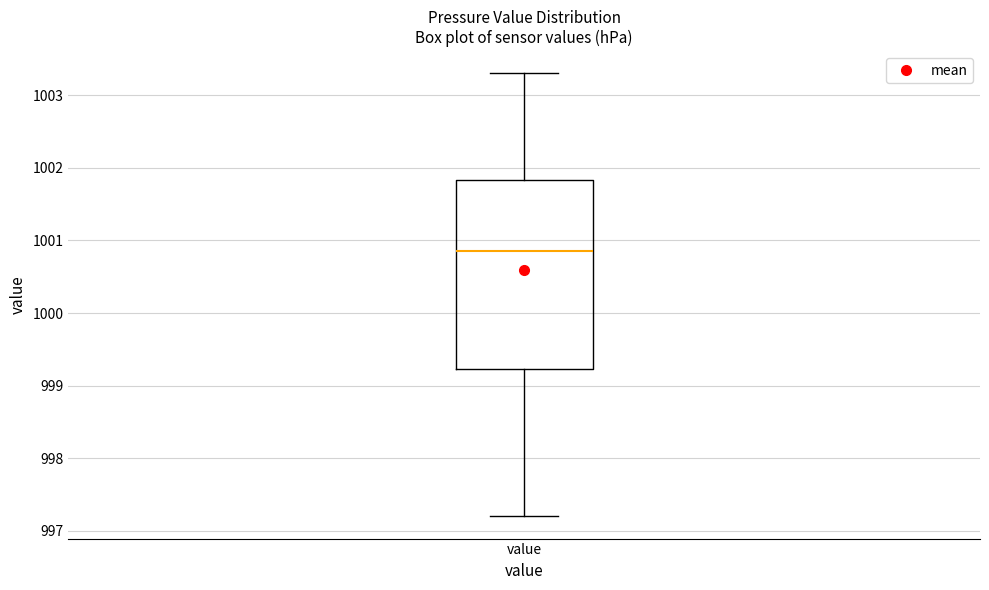

Read this box plot against the y-axis: the position of the median line, the range covered by the box, and the ends of both whiskers. The values are not printed on the chart, so give them approximately, as read against the axis.

median 1000.9, box 999.2 to 1001.8, whiskers 997.2 to 1003.3